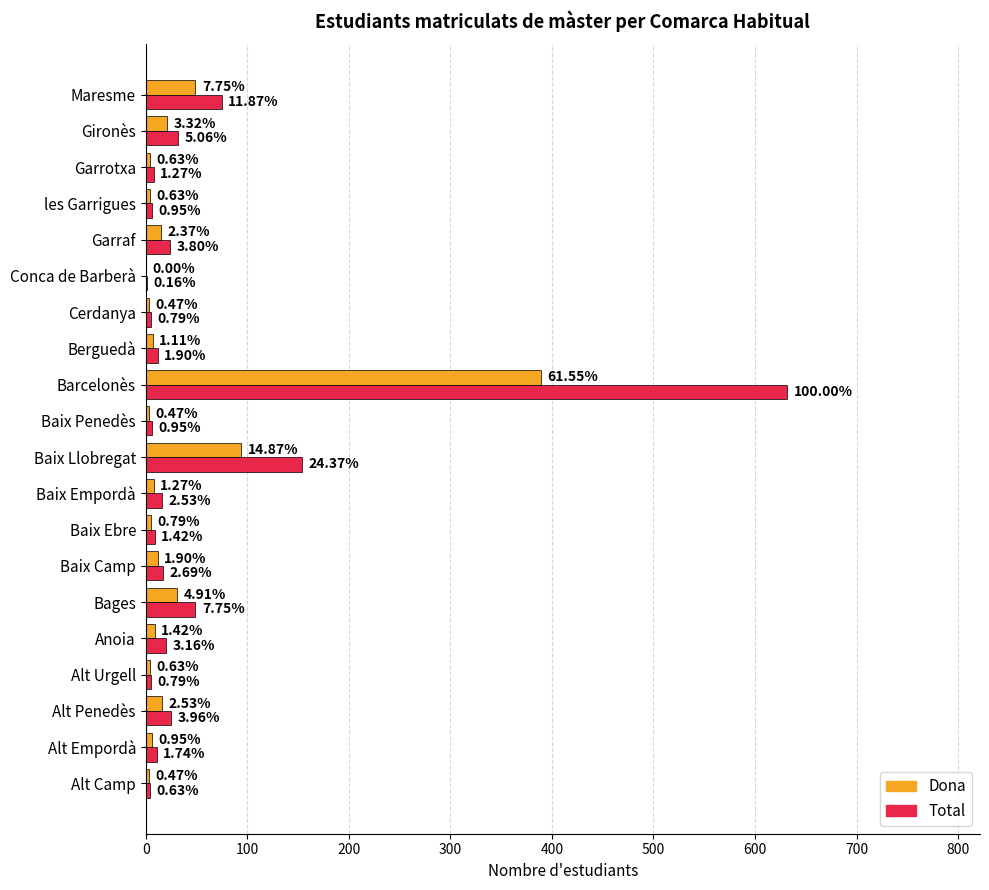

What are all the series names shown in the legend?

Dona, Total